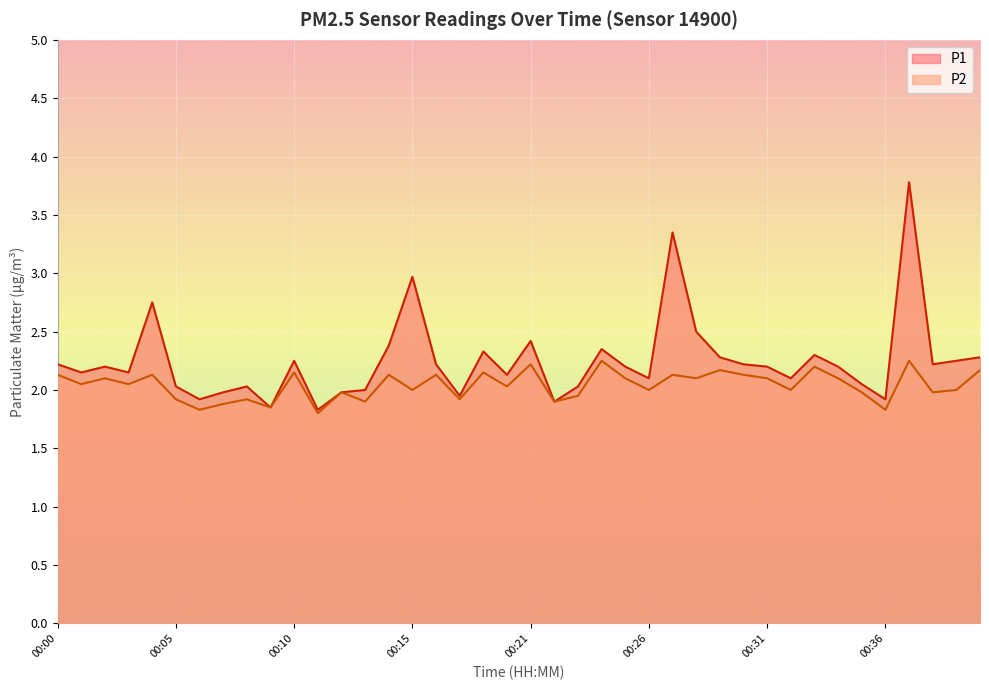

Reading right to left, extract all data points from this chart.

P1: 00:41=2.3	00:40=2.2	00:38=2.2	00:37=3.8	00:36=1.9	00:35=2.0	00:34=2.2	00:33=2.3	00:32=2.1	00:31=2.2	00:30=2.2	00:29=2.3	00:28=2.5	00:27=3.4	00:26=2.1	00:25=2.2	00:24=2.4	00:23=2.0	00:22=1.9	00:21=2.4	00:20=2.1	00:19=2.3	00:17=1.9	00:16=2.2	00:15=3.0	00:14=2.4	00:13=2.0	00:12=2.0	00:11=1.8	00:10=2.2	00:09=1.9	00:08=2.0	00:07=2.0	00:06=1.9	00:05=2.0	00:04=2.8	00:03=2.1	00:02=2.2	00:01=2.1	00:00=2.2
P2: 00:41=2.2	00:40=2.0	00:38=2.0	00:37=2.2	00:36=1.8	00:35=2.0	00:34=2.1	00:33=2.2	00:32=2.0	00:31=2.1	00:30=2.1	00:29=2.2	00:28=2.1	00:27=2.1	00:26=2.0	00:25=2.1	00:24=2.2	00:23=1.9	00:22=1.9	00:21=2.2	00:20=2.0	00:19=2.1	00:17=1.9	00:16=2.1	00:15=2.0	00:14=2.1	00:13=1.9	00:12=2.0	00:11=1.8	00:10=2.1	00:09=1.9	00:08=1.9	00:07=1.9	00:06=1.8	00:05=1.9	00:04=2.1	00:03=2.0	00:02=2.1	00:01=2.0	00:00=2.1